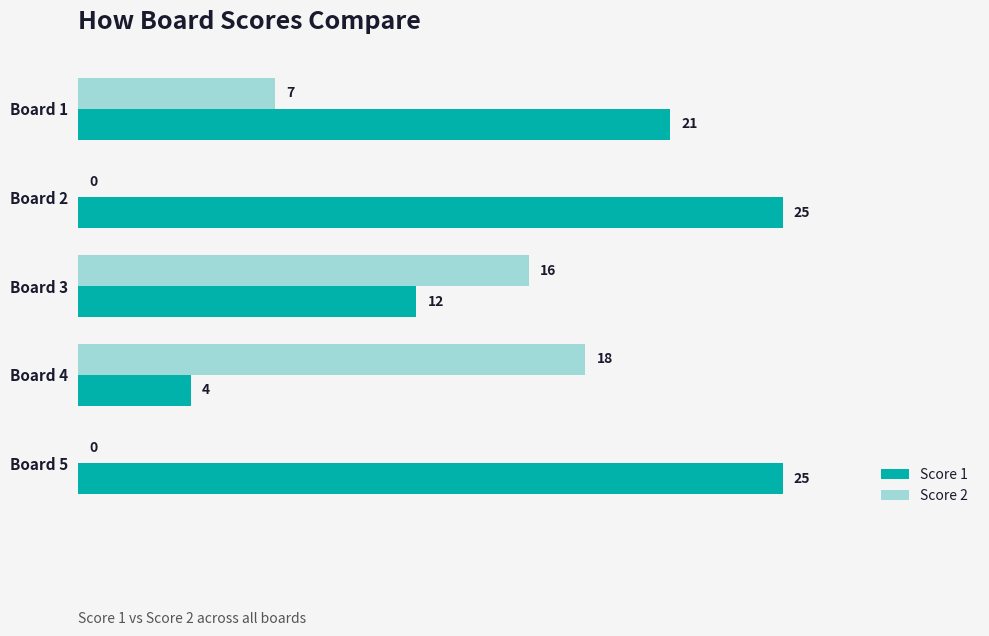

What is the sum of the Score 2 values at Board 4 and Board 1?

25